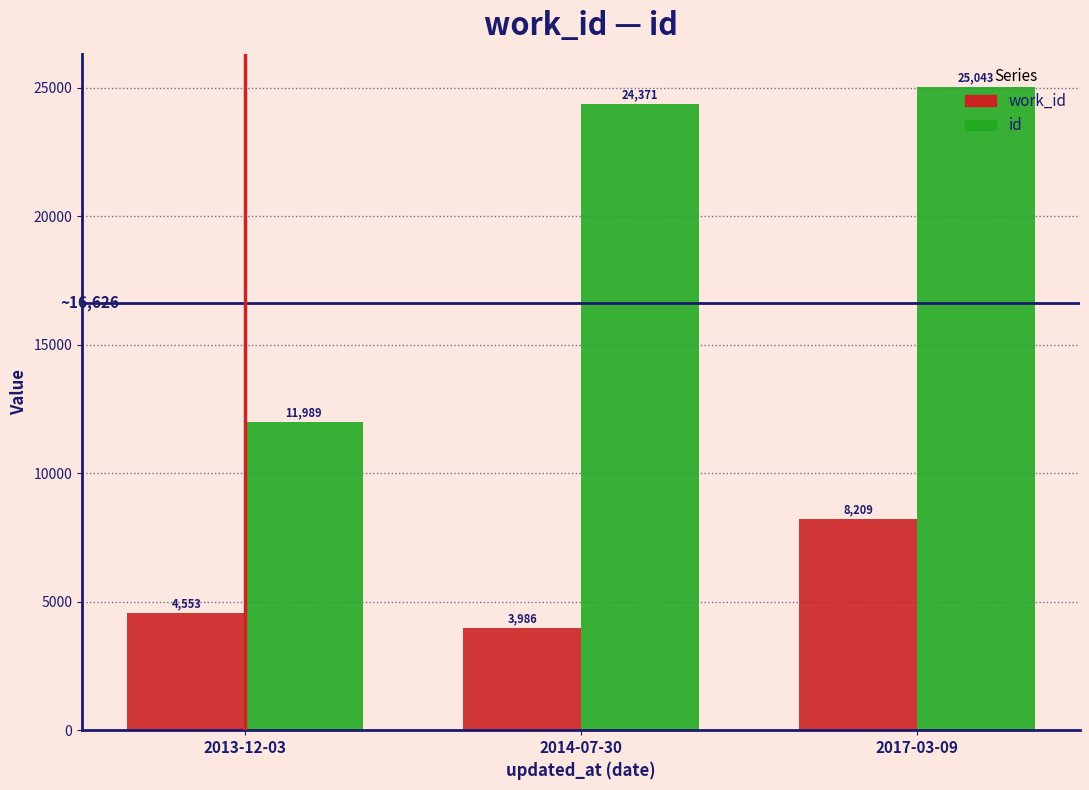

Count the number of categories in the chart.

3